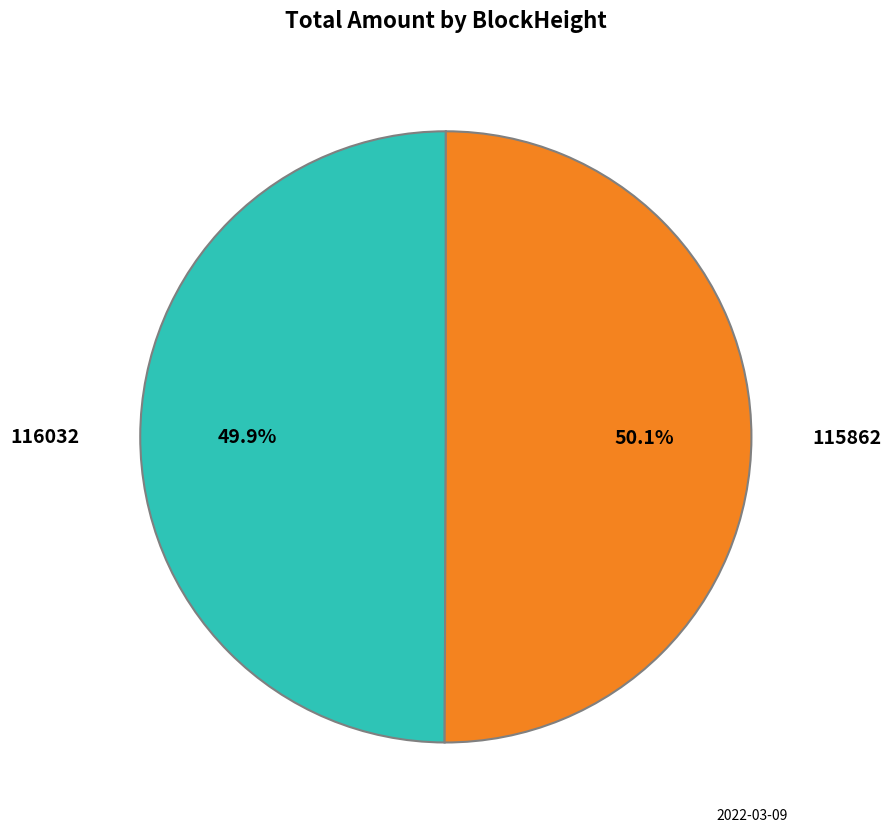

Count the number of slices in the pie.

2